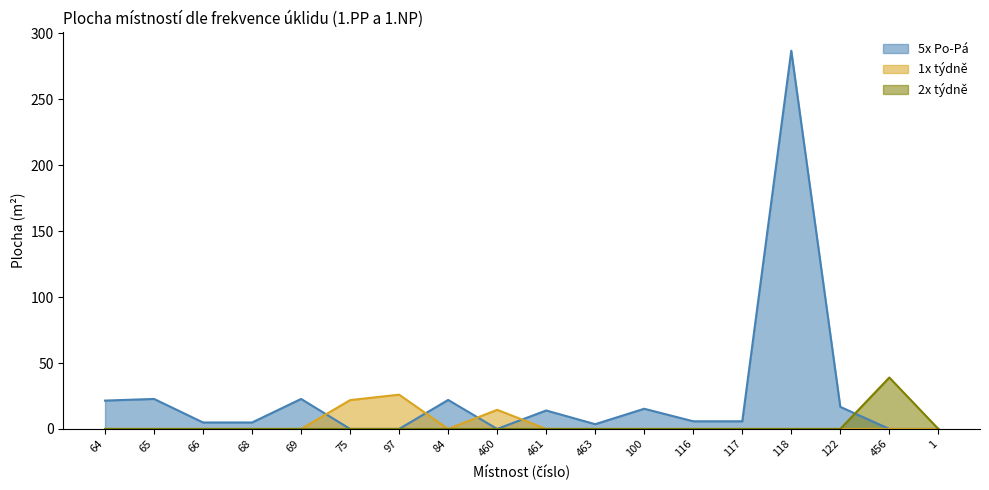

True or false: 1x týdně has a value of 0.0 at 461.

True